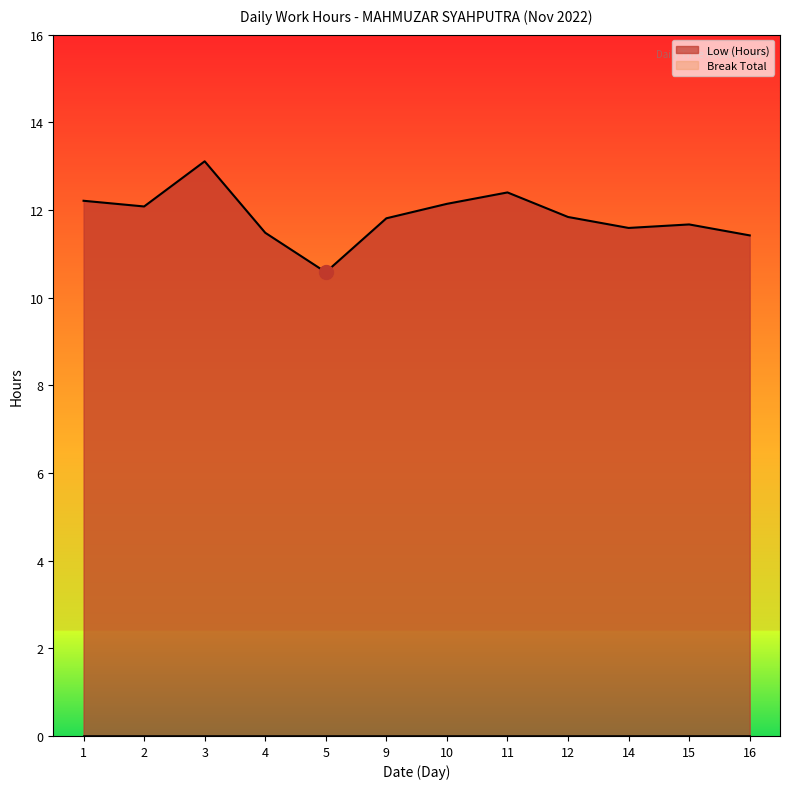

Reading right to left, extract all data points from this chart.

11.4	11.7	11.6	11.8	12.4	12.1	11.8	10.6	11.5	13.1	12.1	12.2